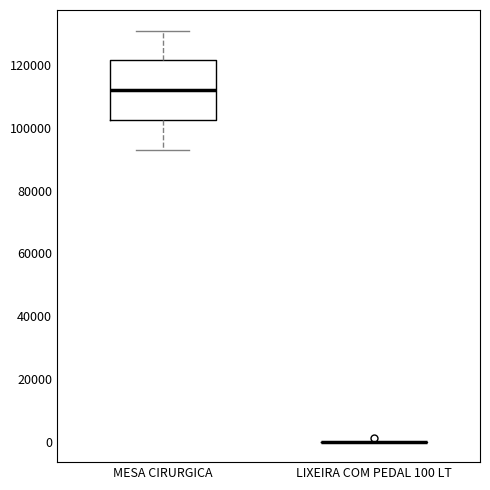

Reading left to right, transcribe this box plot: for each box, give where its median line is, the range the box spans, and where its two whiskers end, as read against the y-axis. The values are not printed on the chart, so give them approximately, as read against the axis.

MESA CIRURGICA: median 112000, box 102000 to 122000, whiskers 94000 to 132000
LIXEIRA COM PEDAL 100 LT: box collapsed to a line at 0, whiskers 0 to 0